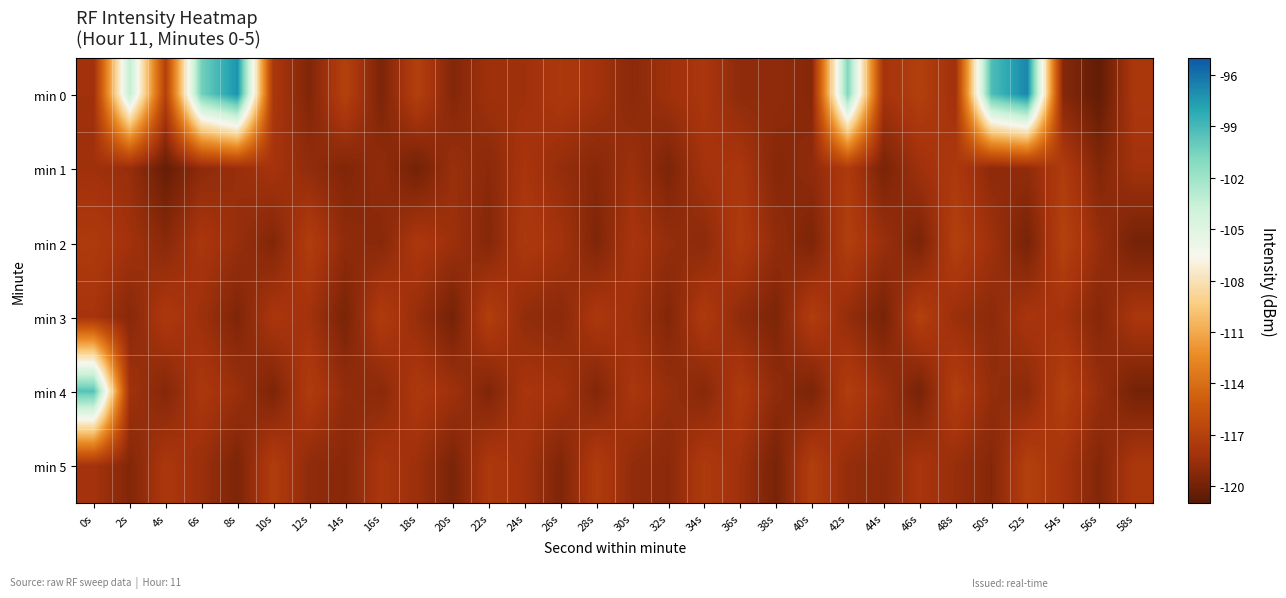

Reading left to right, list all the values displayed in this chart.

min 0: 0s=-118.3	2s=-103.3	4s=-117.0	6s=-100.4	8s=-97.2	10s=-117.7	12s=-119.5	14s=-117.0	16s=-119.6	18s=-117.1	20s=-119.4	22s=-118.3	24s=-118.3	26s=-117.6	28s=-118.1	30s=-119.1	32s=-118.3	34s=-117.8	36s=-118.9	38s=-118.9	40s=-119.3	42s=-100.9	44s=-118.1	46s=-117.2	48s=-118.3	50s=-99.3	52s=-96.7	54s=-119.3	56s=-120.6	58s=-117.7
min 1: 0s=-118.3	2s=-118.6	4s=-120.4	6s=-118.9	8s=-118.5	10s=-118.0	12s=-118.8	14s=-119.4	16s=-118.9	18s=-120.0	20s=-118.5	22s=-119.1	24s=-117.9	26s=-118.7	28s=-119.2	30s=-118.4	32s=-119.6	34s=-118.1	36s=-117.8	38s=-119.3	40s=-118.9	42s=-117.5	44s=-119.7	46s=-118.3	48s=-117.6	50s=-119.0	52s=-118.8	54s=-117.4	56s=-119.4	58s=-118.2
min 2: 0s=-117.5	2s=-118.2	4s=-119.1	6s=-117.8	8s=-118.6	10s=-119.4	12s=-117.3	14s=-118.9	16s=-119.2	18s=-117.7	20s=-118.4	22s=-119.3	24s=-117.6	26s=-118.1	28s=-119.5	30s=-117.9	32s=-118.7	34s=-119.0	36s=-117.4	38s=-118.8	40s=-119.6	42s=-117.2	44s=-118.5	46s=-119.7	48s=-117.1	50s=-118.3	52s=-119.8	54s=-117.0	56s=-118.6	58s=-119.9
min 3: 0s=-118.0	2s=-119.2	4s=-117.6	6s=-118.4	8s=-119.5	10s=-117.8	12s=-118.2	14s=-119.7	16s=-117.4	18s=-118.6	20s=-119.9	22s=-117.2	24s=-118.8	26s=-119.1	28s=-117.7	30s=-118.3	32s=-119.4	34s=-117.5	36s=-118.9	38s=-119.6	40s=-117.3	42s=-118.7	44s=-119.8	46s=-117.1	48s=-118.5	50s=-119.0	52s=-117.9	54s=-118.1	56s=-119.3	58s=-117.8
min 4: 0s=-99.5	2s=-118.2	4s=-119.3	6s=-117.7	8s=-118.5	10s=-119.6	12s=-117.4	14s=-118.8	16s=-119.1	18s=-117.6	20s=-118.3	22s=-119.5	24s=-117.9	26s=-118.1	28s=-119.4	30s=-117.8	32s=-118.6	34s=-119.2	36s=-117.5	38s=-118.9	40s=-119.7	42s=-117.3	44s=-118.4	46s=-119.8	48s=-117.2	50s=-118.7	52s=-119.0	54s=-117.1	56s=-118.6	58s=-119.9
min 5: 0s=-118.1	2s=-119.4	4s=-117.7	6s=-118.5	8s=-119.6	10s=-117.3	12s=-118.9	14s=-119.2	16s=-117.8	18s=-118.4	20s=-119.7	22s=-117.6	24s=-118.2	26s=-119.5	28s=-117.4	30s=-118.8	32s=-119.1	34s=-117.5	36s=-118.3	38s=-119.8	40s=-117.2	42s=-118.7	44s=-119.0	46s=-117.9	48s=-118.6	50s=-119.3	52s=-117.1	54s=-118.0	56s=-119.4	58s=-117.7